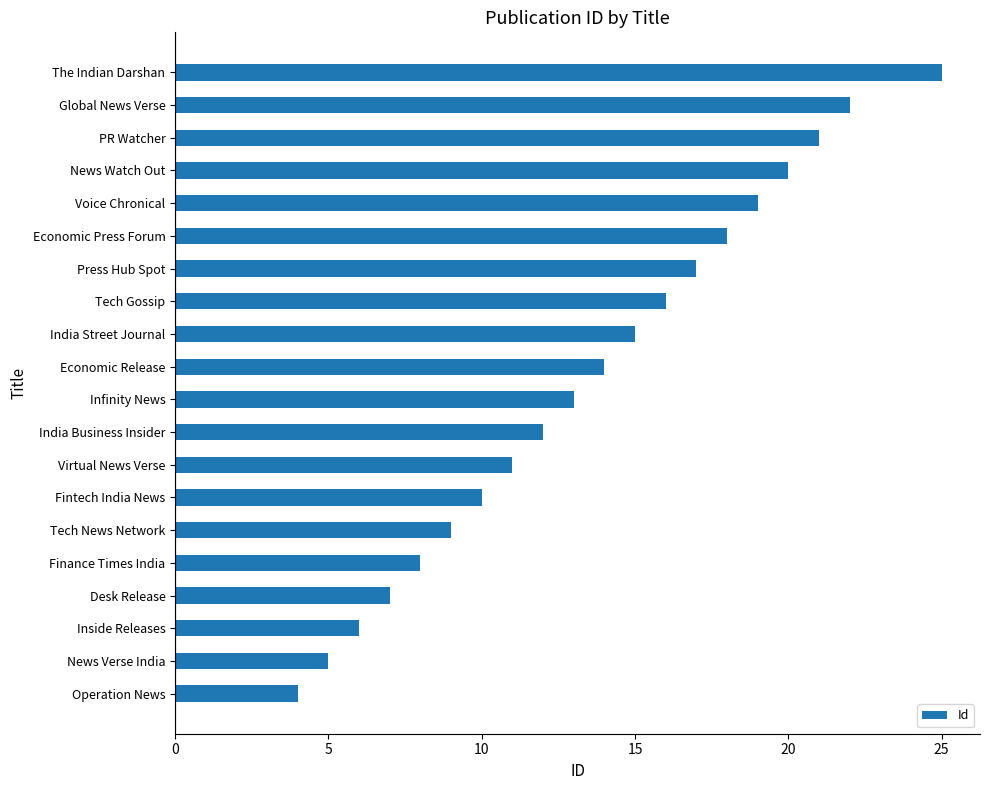

The chart shows a value of 21 at Tech Gossip. True or false?

False